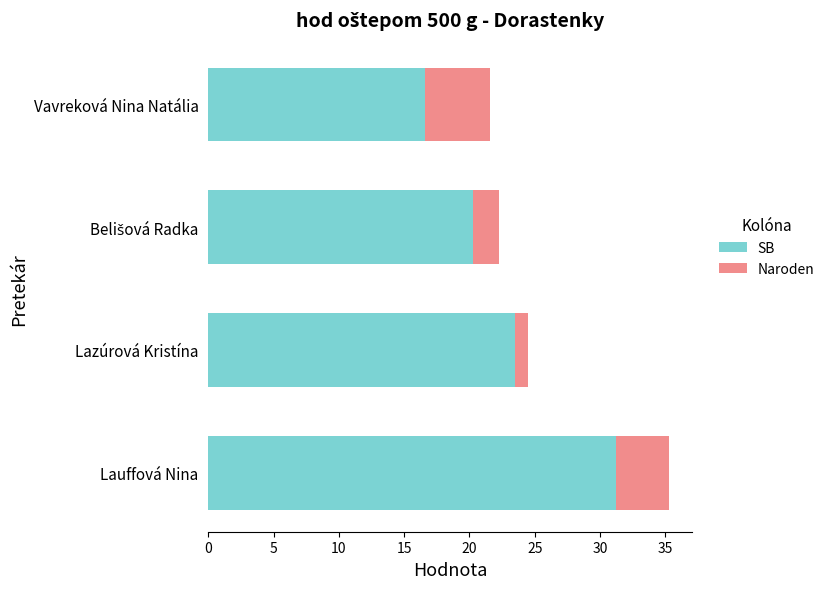

At which label does SB reach its peak?

Lauffová Nina